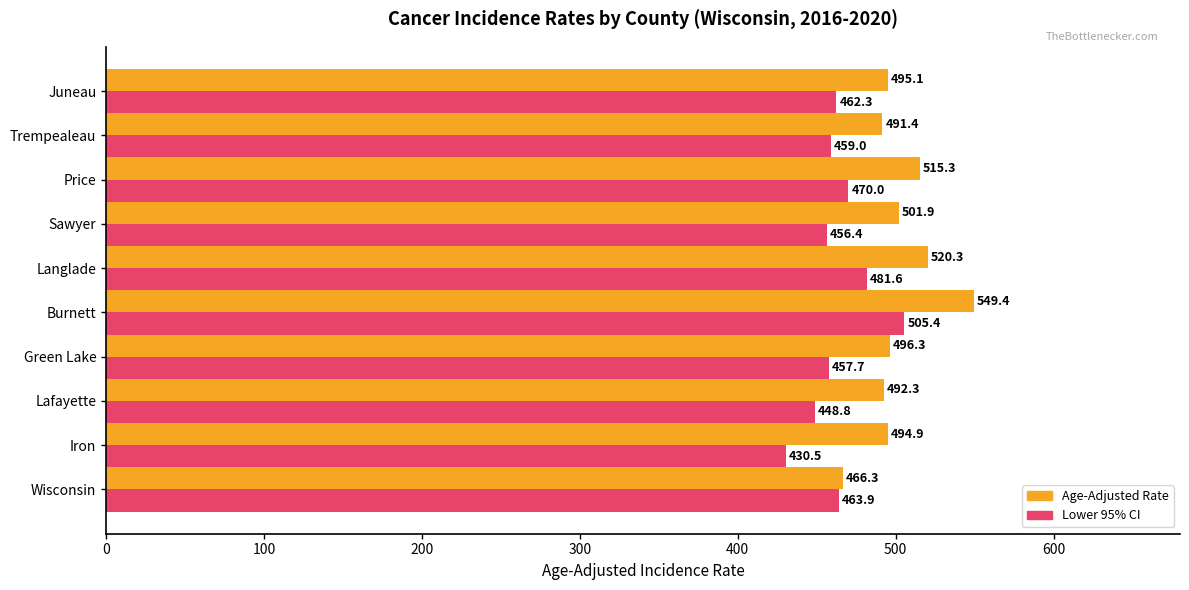

Rank the series by their maximum value, from lowest to highest.

Lower 95% CI, Age-Adjusted Rate